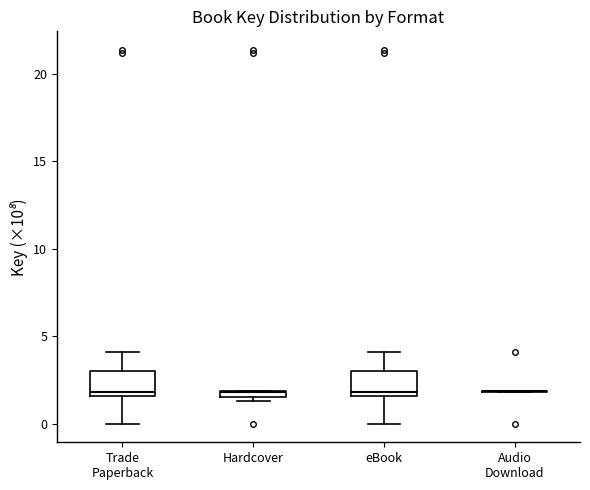

Where does the median line of the box for Trade Paperback sit on the y-axis? The values are not printed on the chart, so give them approximately, as read against the axis.

2.0